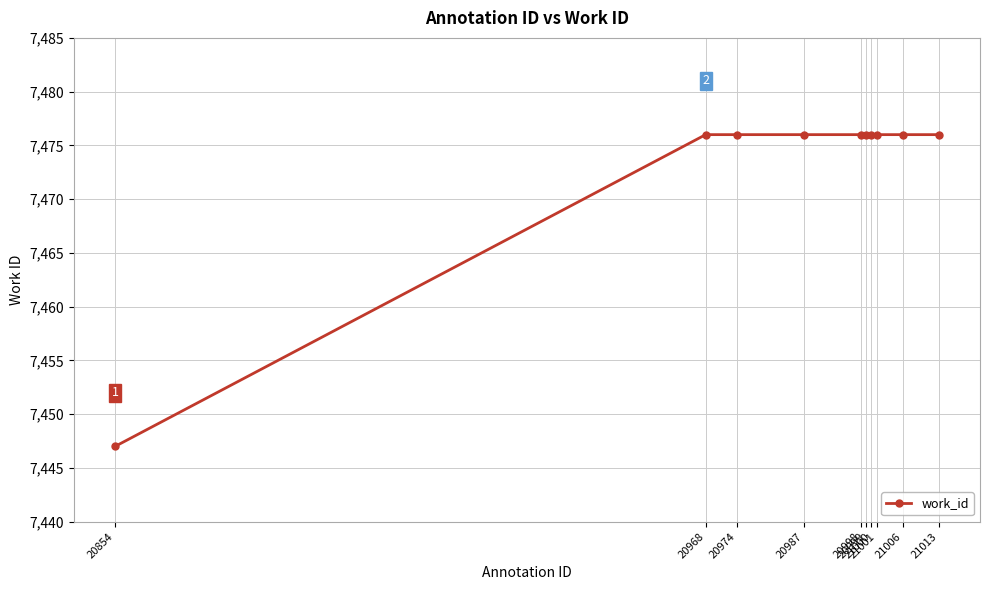

What is the difference between the maximum and minimum values?

29